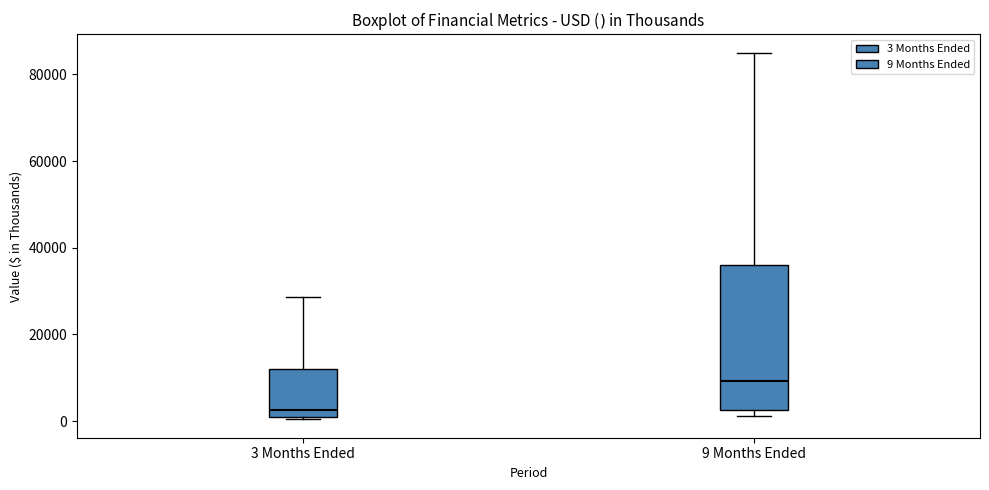

Which box's median line is the lowest?

3 Months Ended